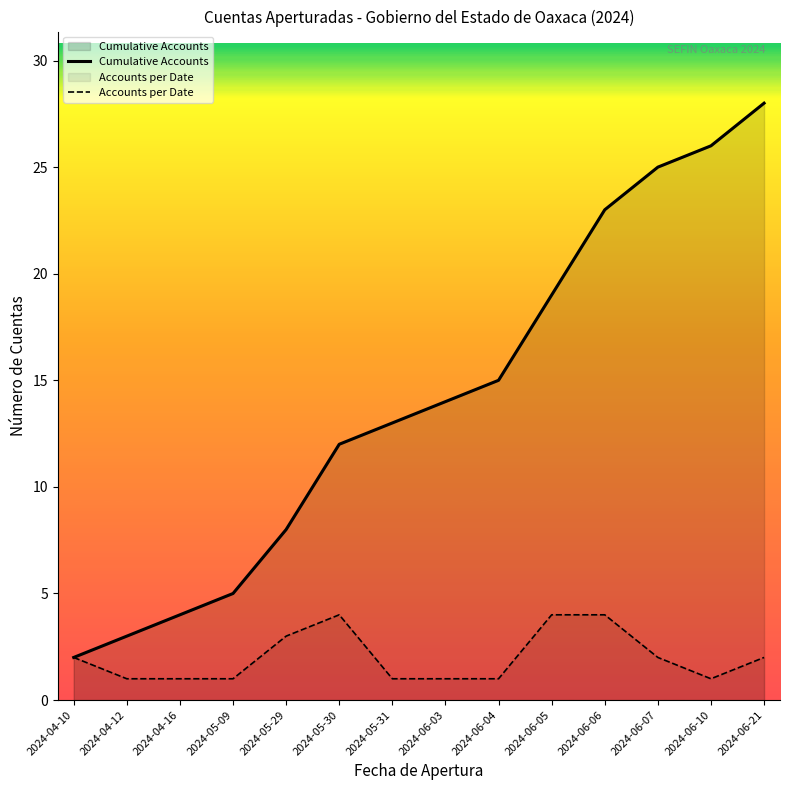

Count the number of data series in this chart.

2